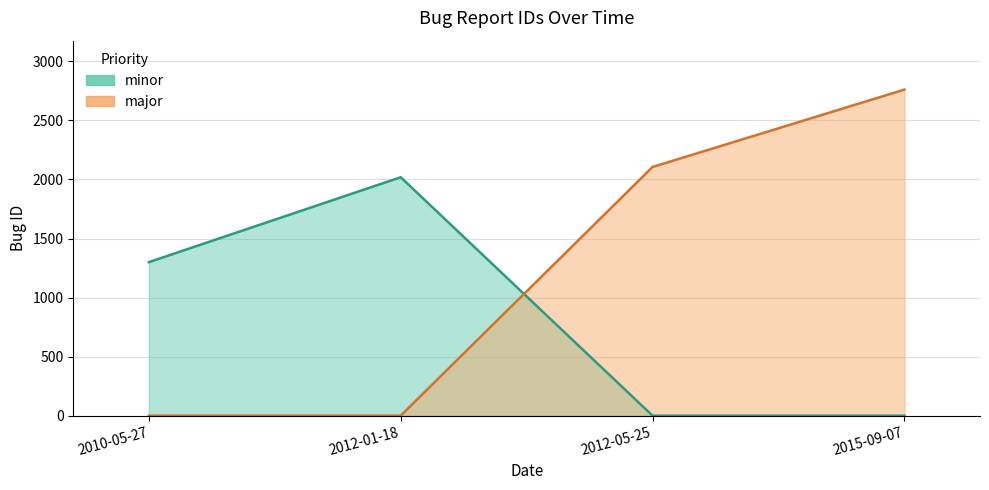

Which category has the highest value across all series?

2015-09-07